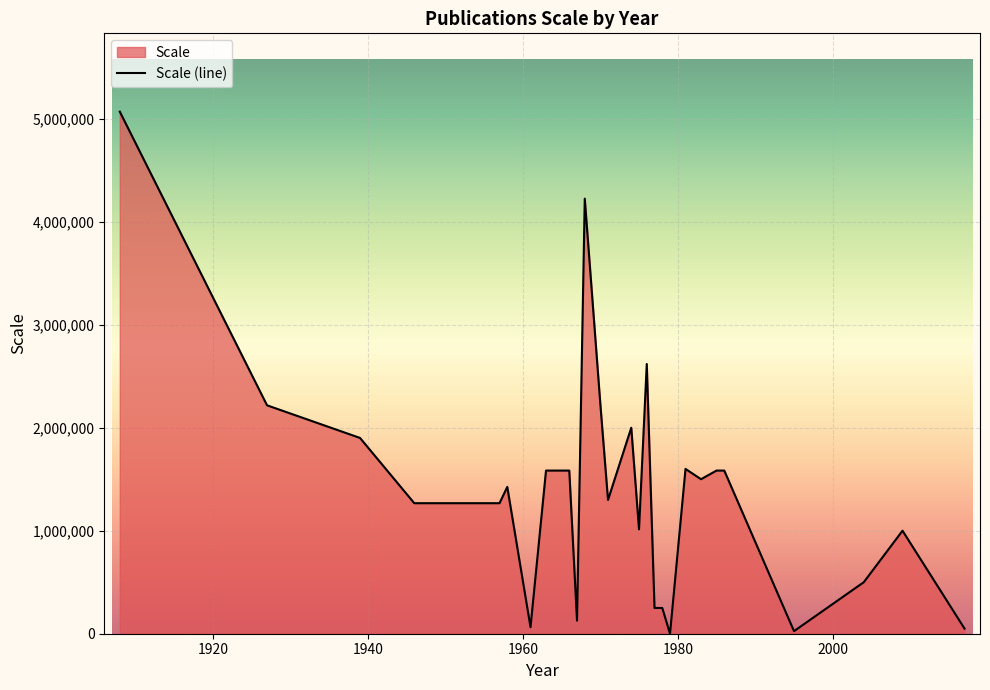

What is the greatest value displayed?

5068800.0